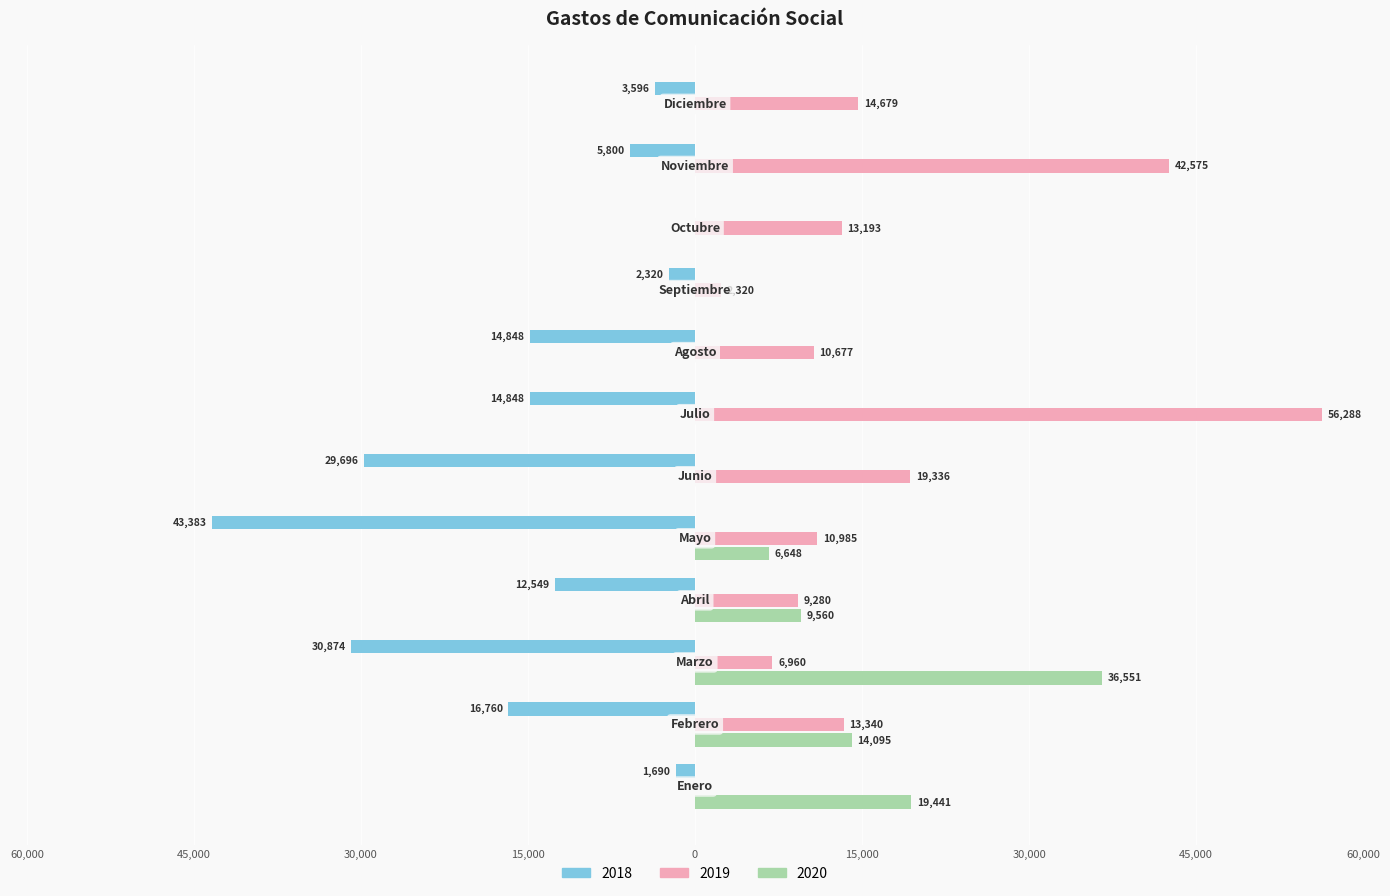

What are all the series names shown in the legend?

2018, 2019, 2020